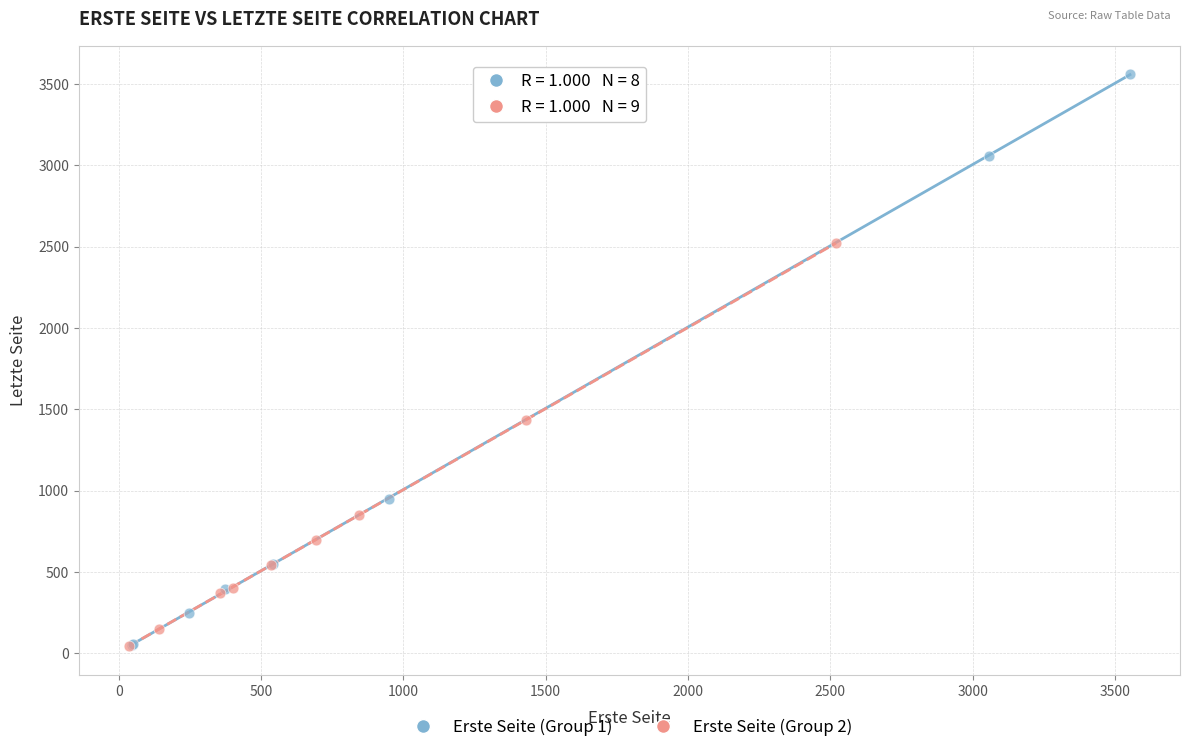

Which series has the widest spread of Y values?

Erste Seite (Group 1)